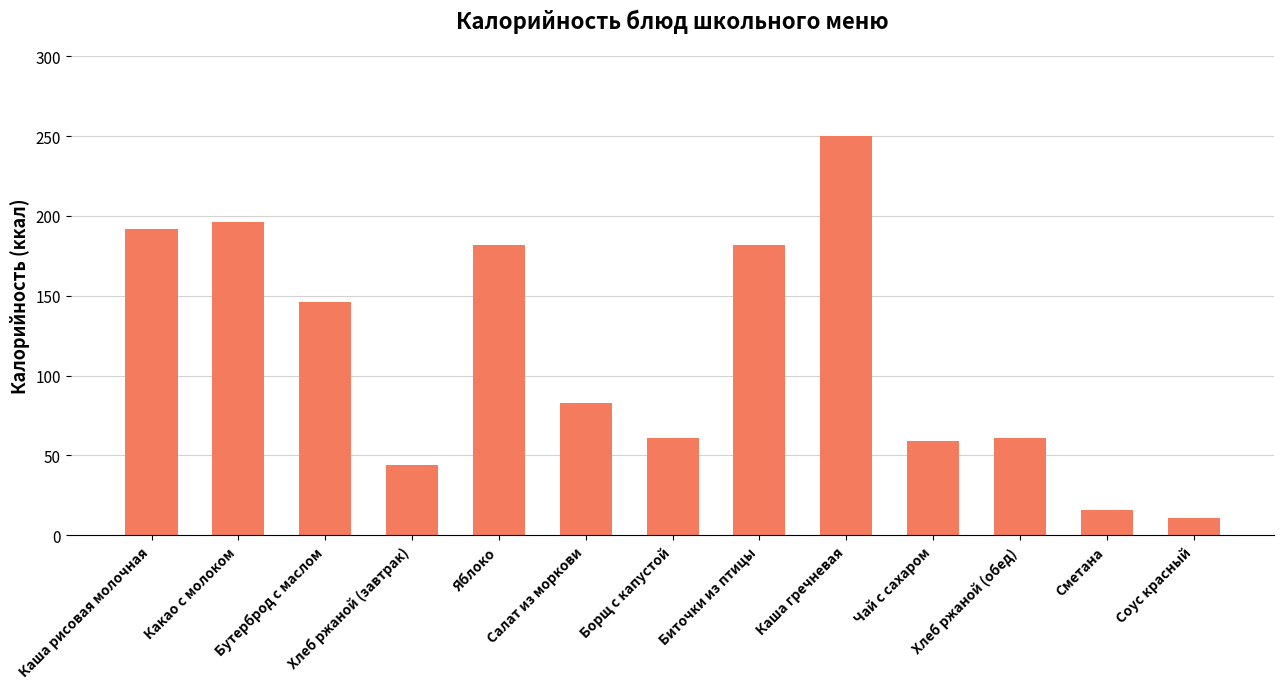

What is the sum of the values at Соус красный and Бутерброд с маслом?

157